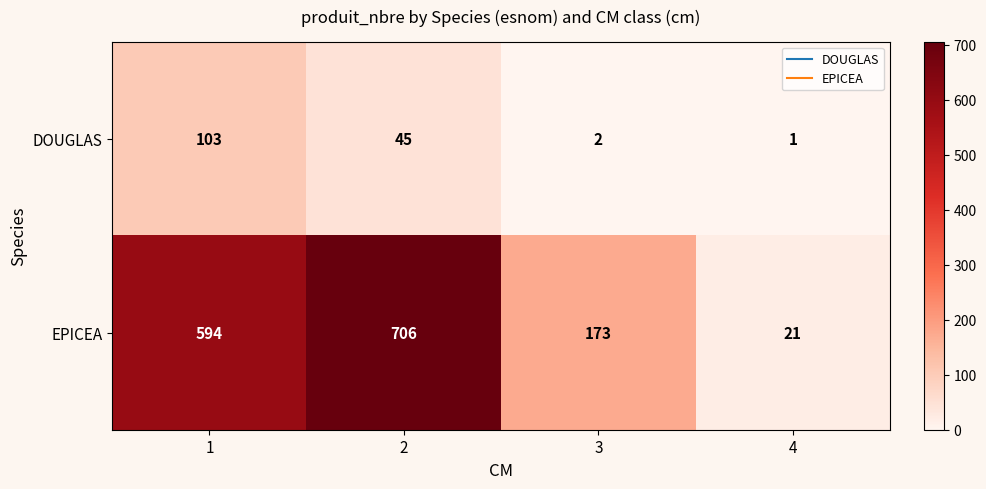

Which series changed the most between 2 and 4?

EPICEA